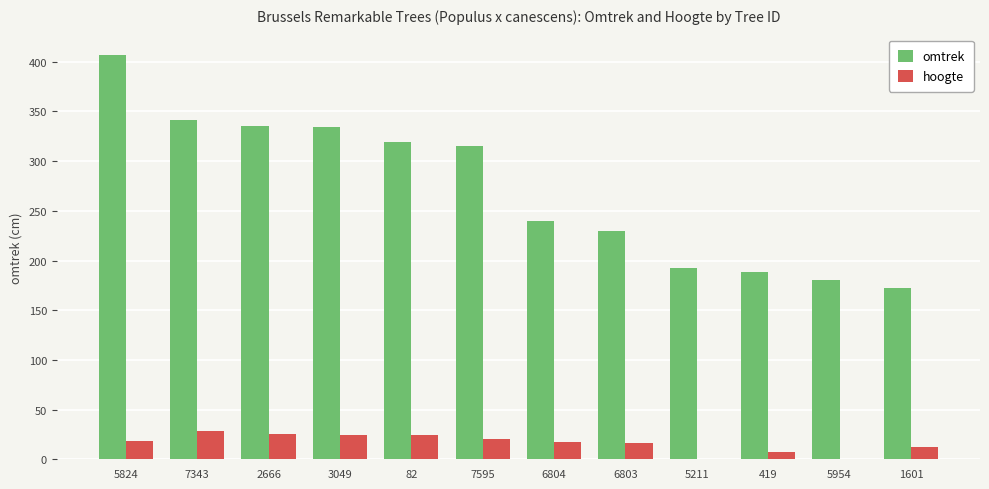

What is the maximum value for hoogte?

28